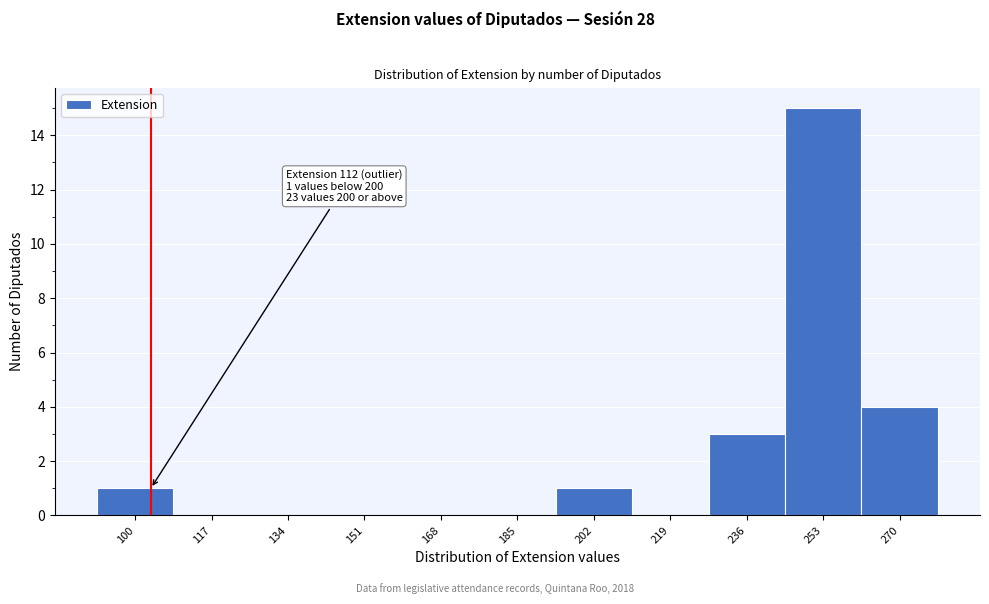

Reading right to left, transcribe all the data shown in this chart.

270=4	253=15	236=3	219=0	202=1	185=0	168=0	151=0	134=0	117=0	100=1